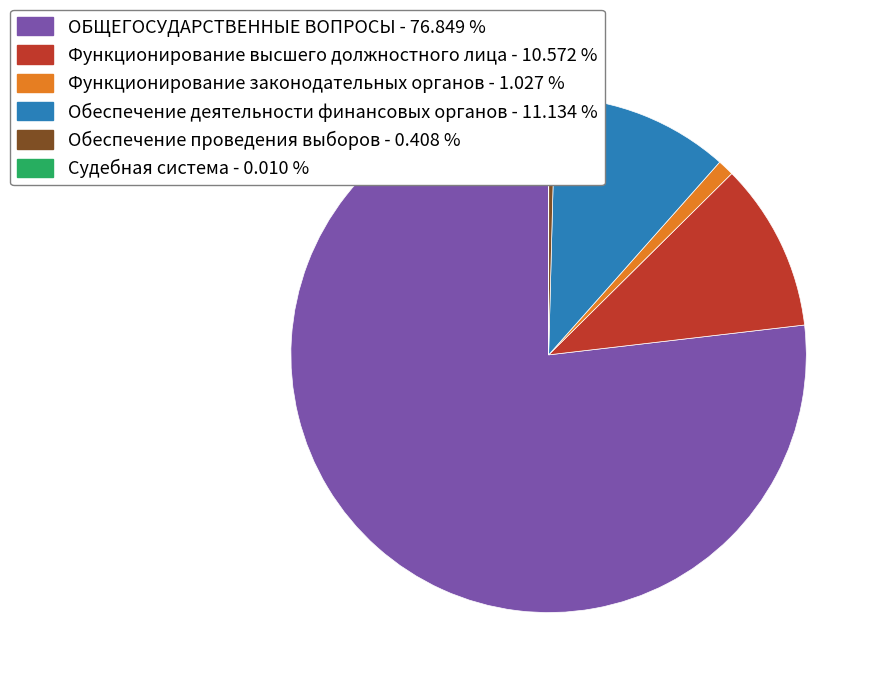

True or false: Функционирование высшего должностного лица accounts for 11% of the total.

True